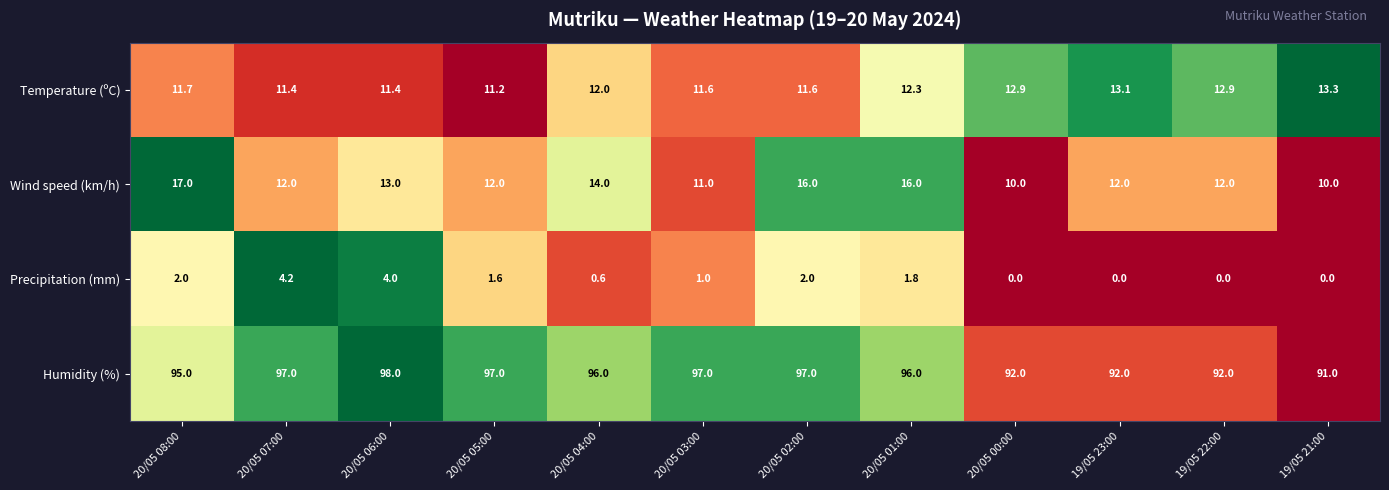

The value of Wind speed (km/h) at 20/05 05:00 is 12.0. True or false?

True